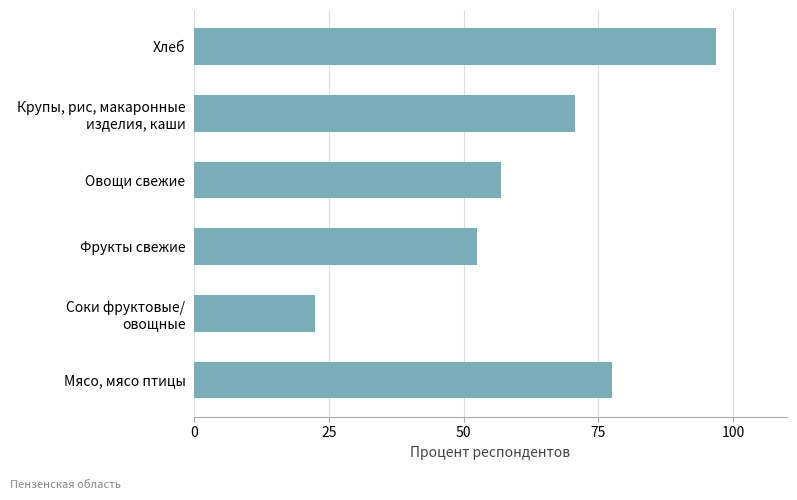

What is the approximate value at Мясо, мясо птицы?

77.5